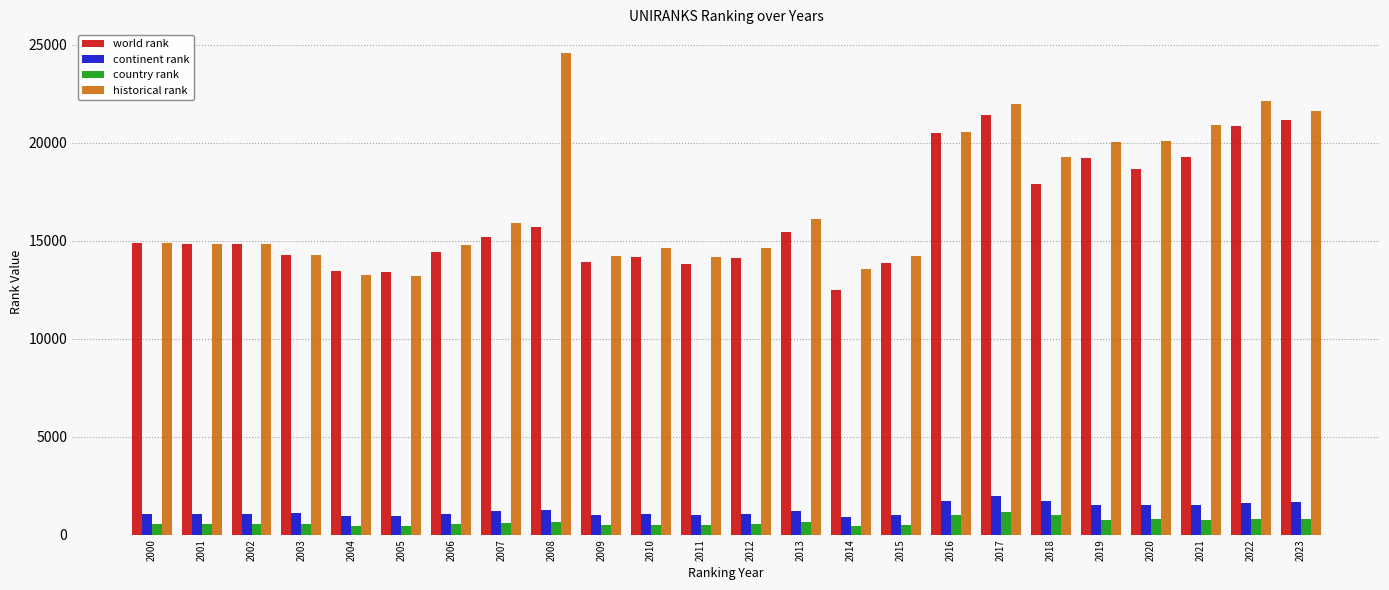

What is the total value across all series at 2022?

45438.0